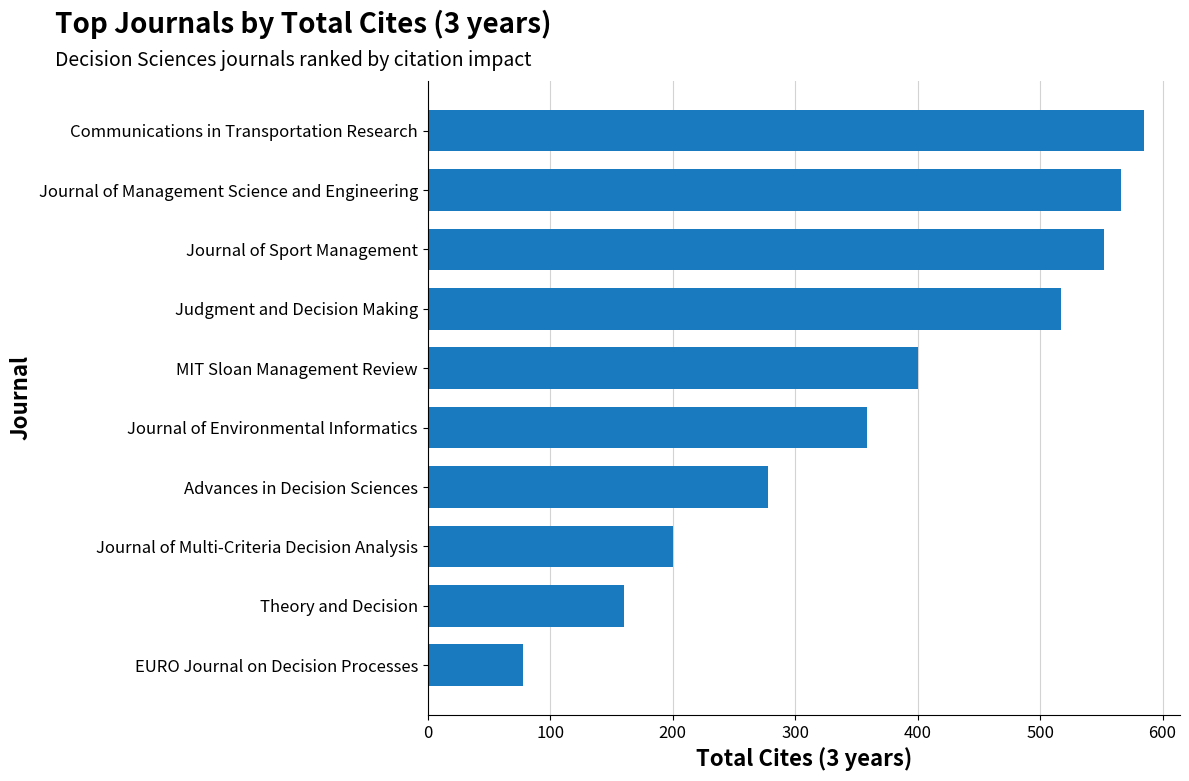

Count the number of data series in this chart.

1